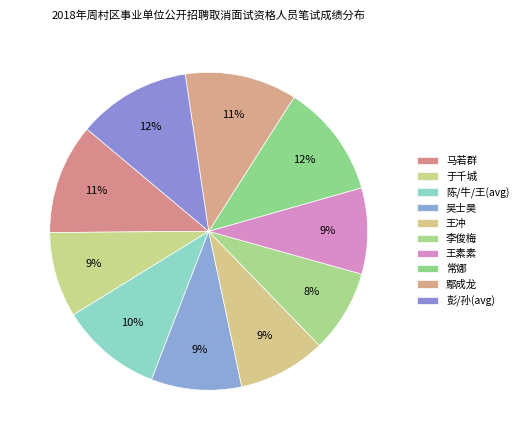

How many slices are in this pie chart?

10